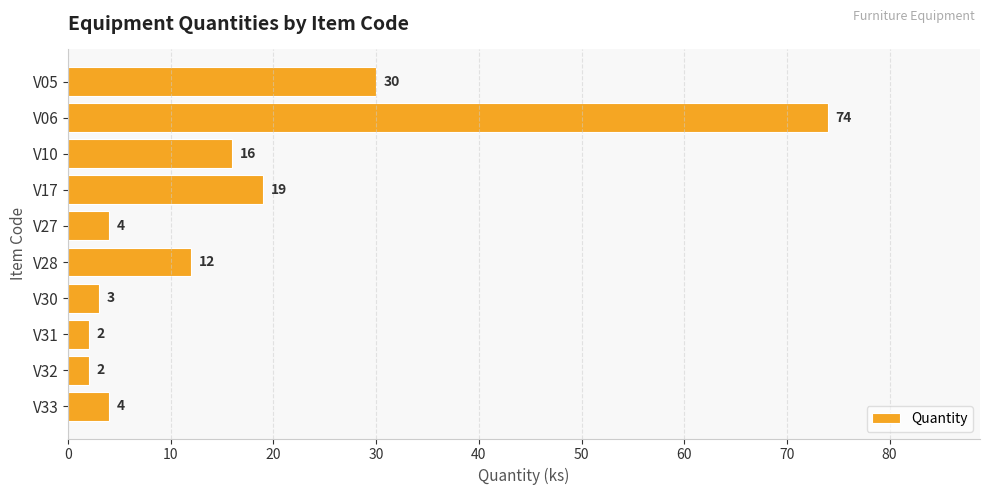

Is it true that the value at V17 is 19?

True